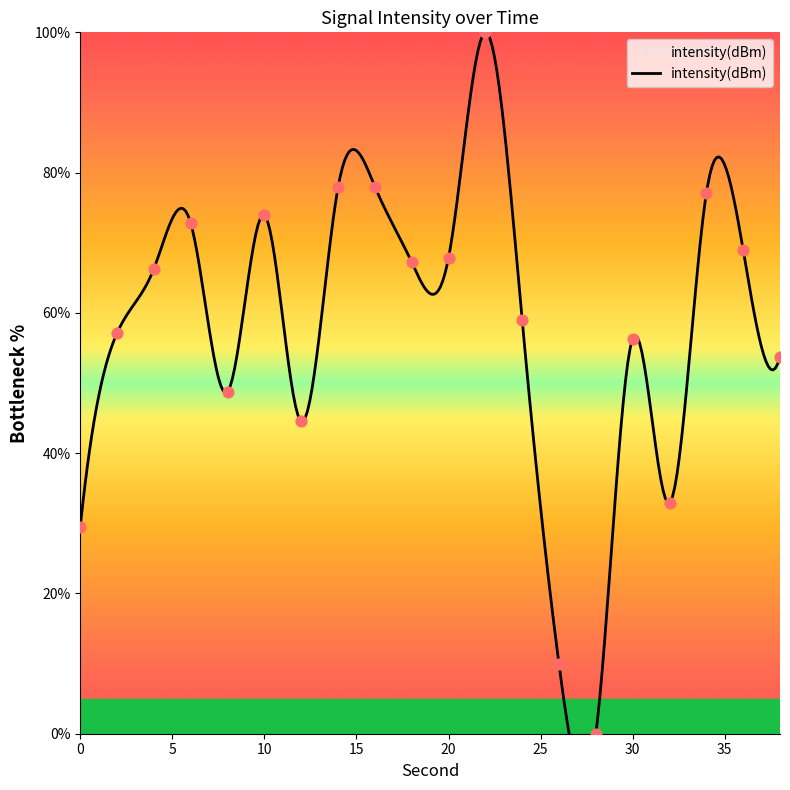

Which has a higher value, 0 or 34?

34